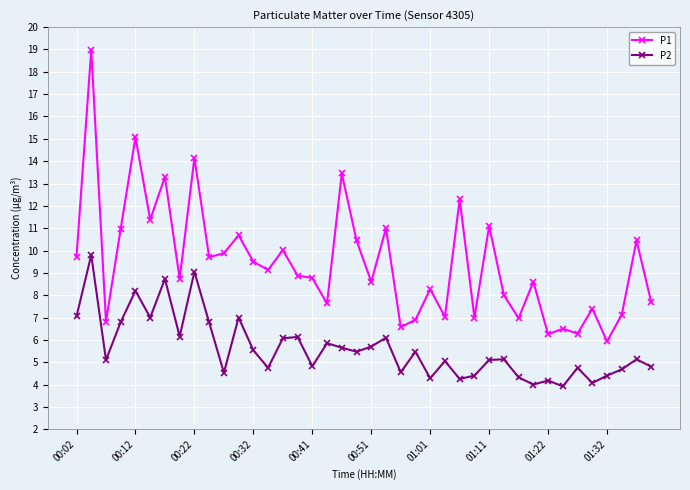

What is the difference between the second highest and second lowest values in the P1 series?

8.8